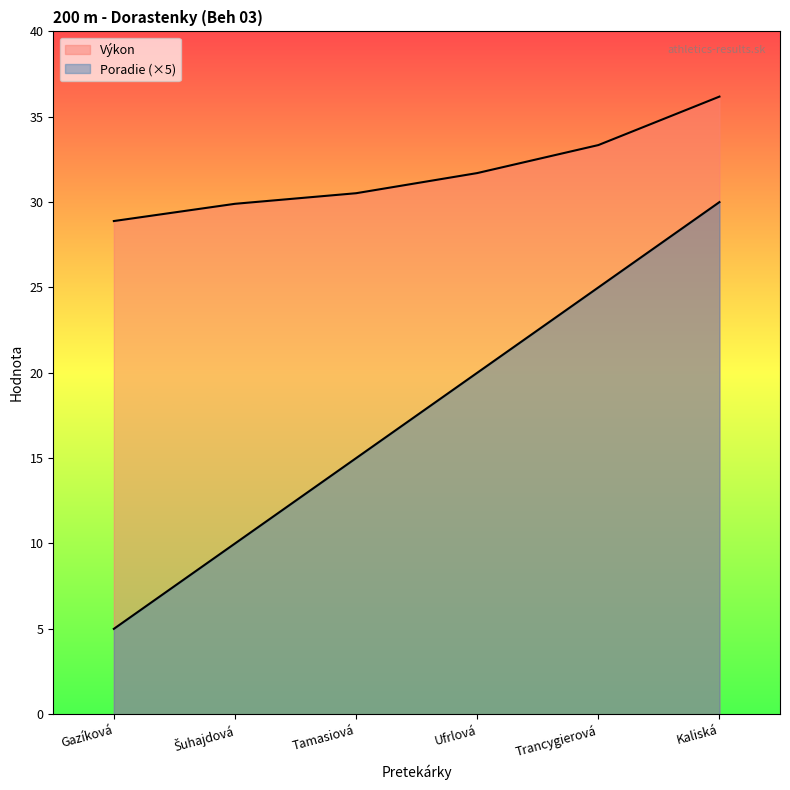

True or false: Výkon has more than 1 points higher than both neighbors.

False